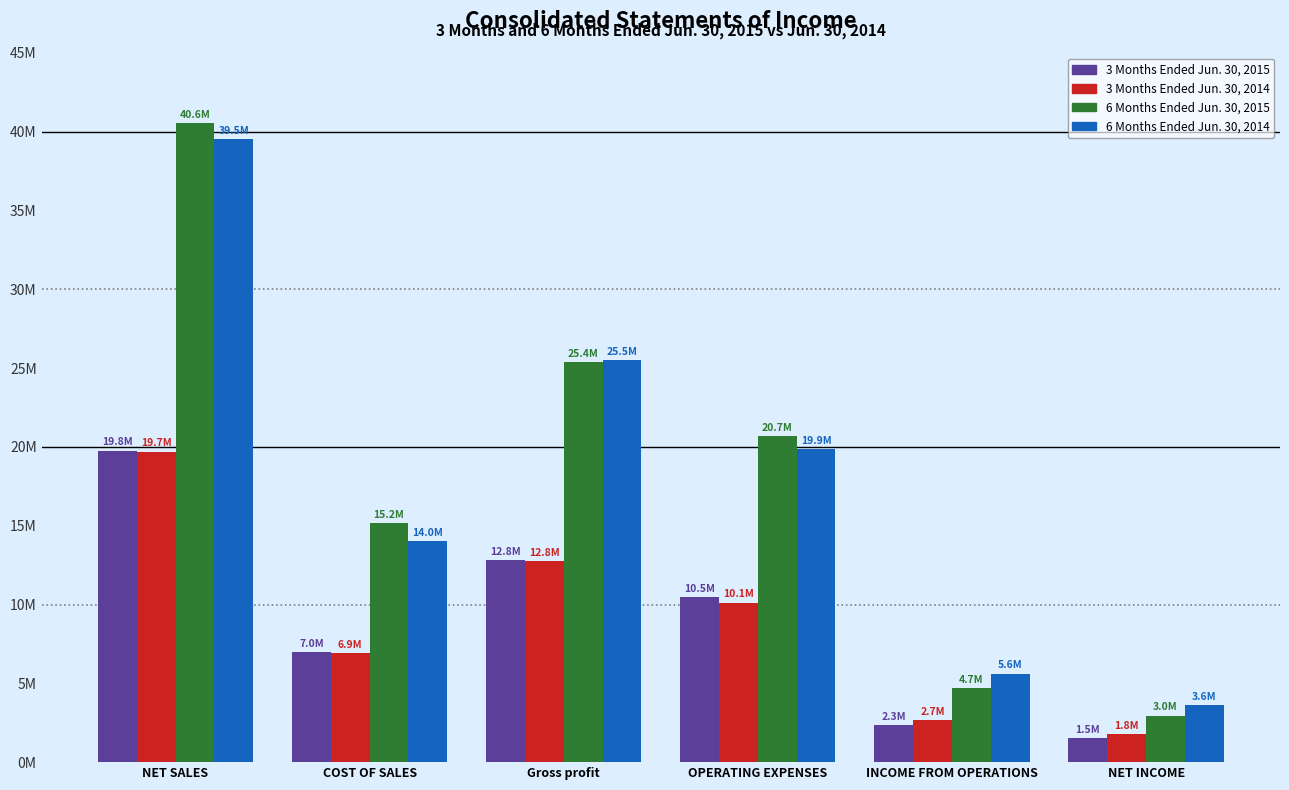

Reading right to left, extract all data points from this chart.

3 Months Ended Jun. 30, 2015: 1507896	2333842	10480539	12814381	6959147	19773528
3 Months Ended Jun. 30, 2014: 1765485	2656277	10123329	12779606	6924001	19703607
6 Months Ended Jun. 30, 2015: 2952303	4722723	20674586	25397309	15164983	40562292
6 Months Ended Jun. 30, 2014: 3619897	5622940	19872389	25495329	14046744	39542073